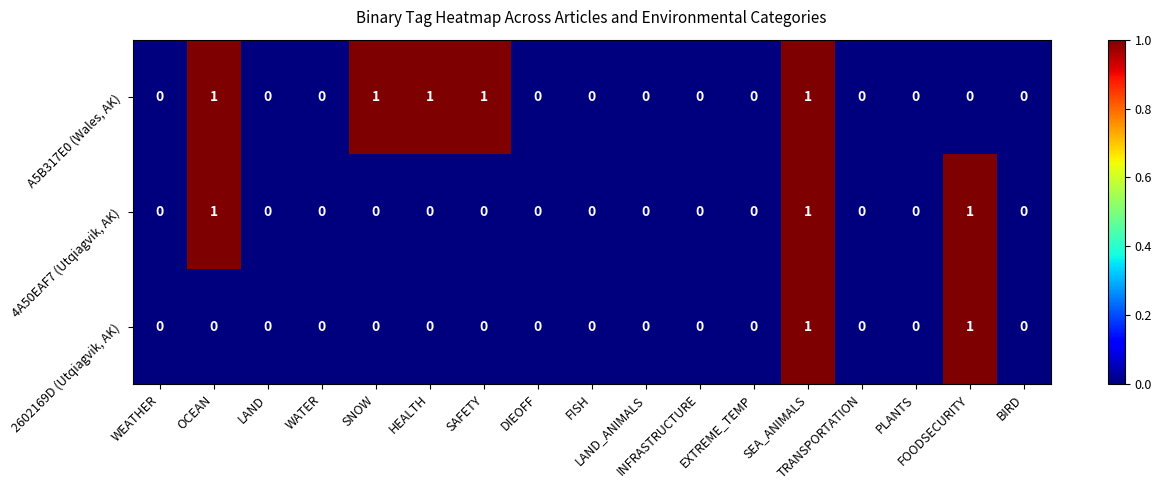

How many distinct data groups are displayed?

3